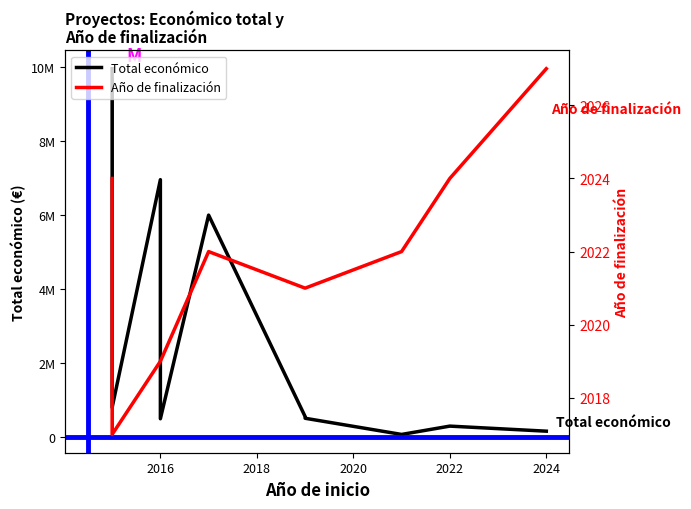

List the series in order of their overall mean, highest first.

Total económico, Año de finalización